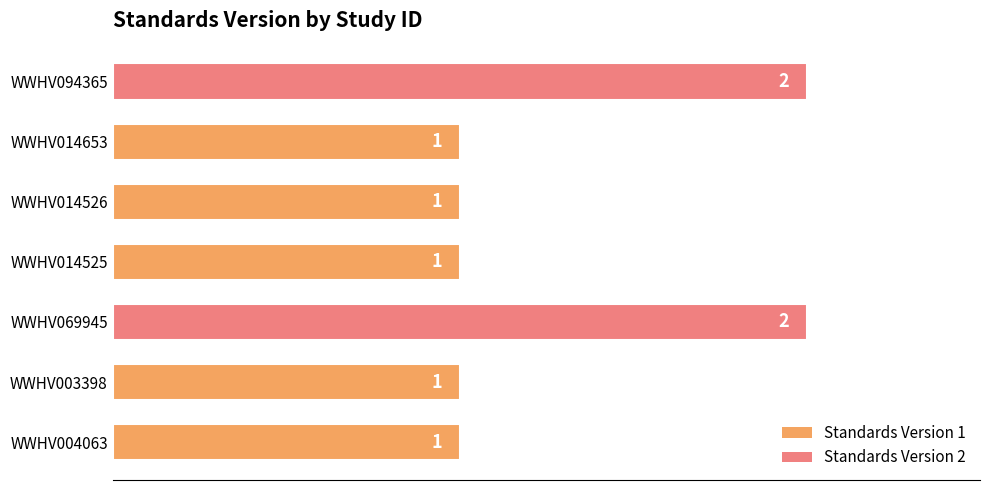

Reading bottom to top, extract all data points from this chart.

WWHV004063=1	WWHV003398=1	WWHV069945=2	WWHV014525=1	WWHV014526=1	WWHV014653=1	WWHV094365=2